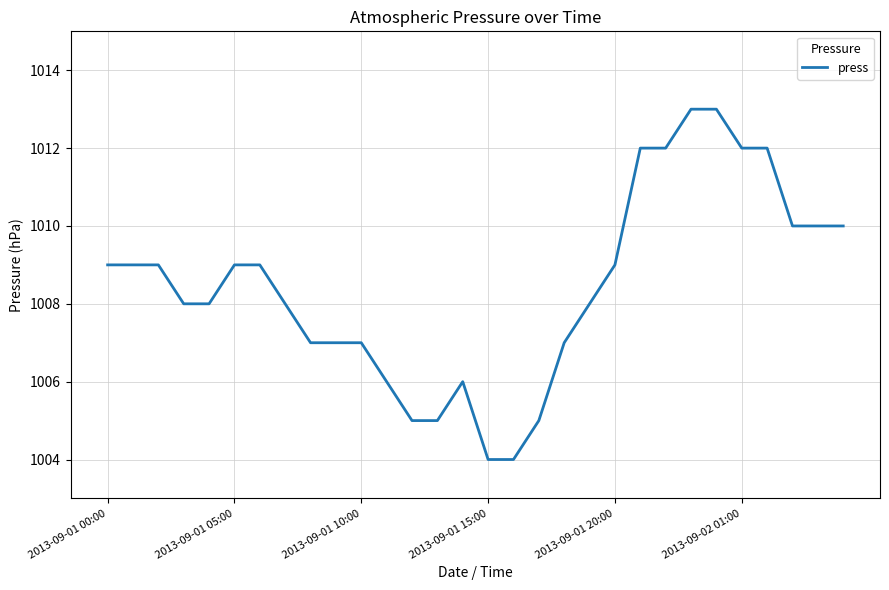

What is the greatest value displayed?

1013